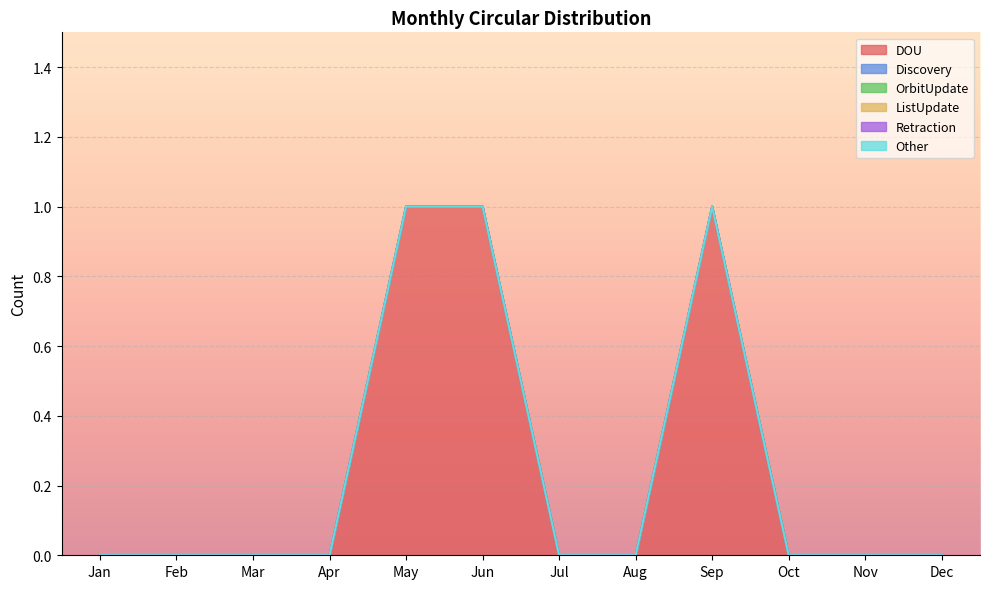

True or false: Other has more than 2 interior local peaks.

False